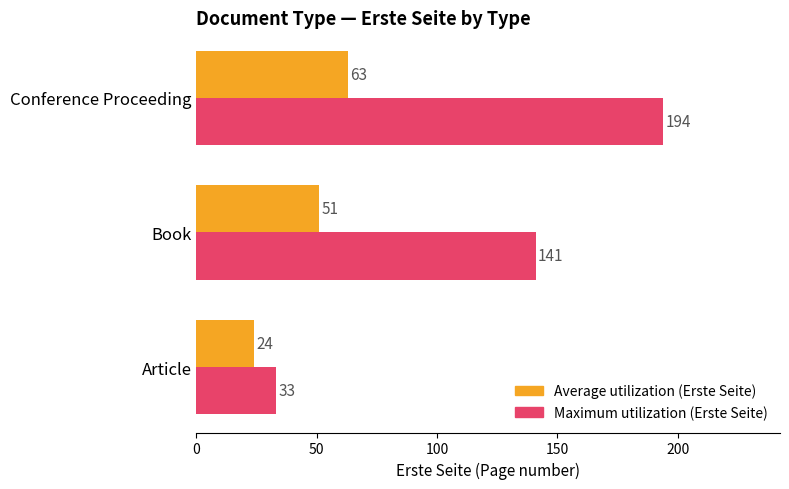

What is the sum of the Average utilization (Erste Seite) values at Conference Proceeding and Book?

114